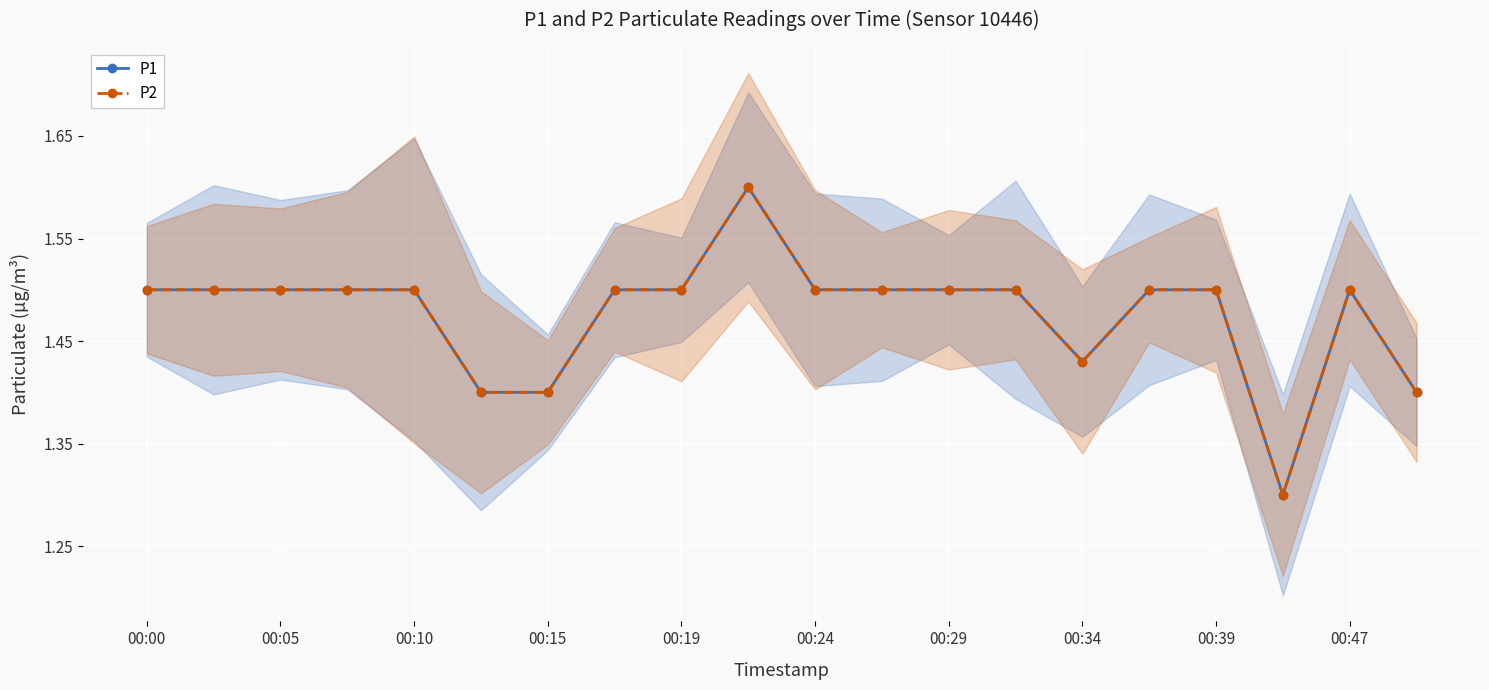

Reading right to left, transcribe all the data shown in this chart.

P1: 1.4	1.5	1.3	1.5	1.5	1.4	1.5	1.5	1.5	1.5	1.6	1.5	1.5	1.4	1.4	1.5	1.5	1.5	1.5	1.5
P2: 1.4	1.5	1.3	1.5	1.5	1.4	1.5	1.5	1.5	1.5	1.6	1.5	1.5	1.4	1.4	1.5	1.5	1.5	1.5	1.5